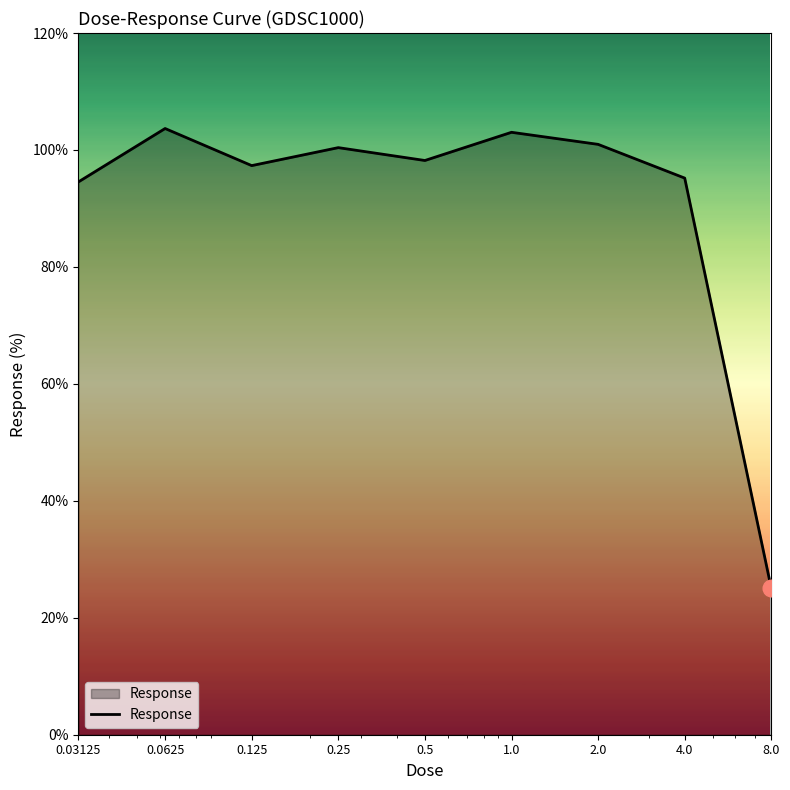

How many series are shown in this chart?

1